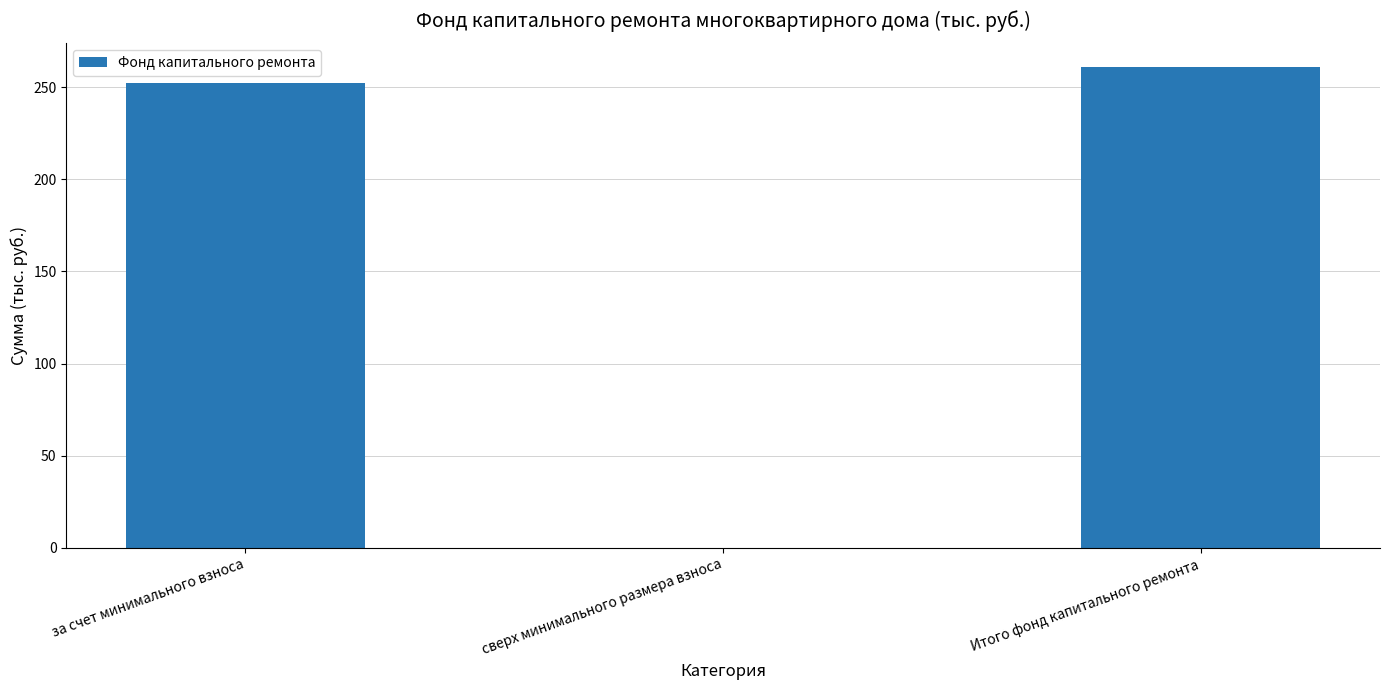

Which has a higher value, за счет минимального взноса or Итого фонд капитального ремонта?

Итого фонд капитального ремонта